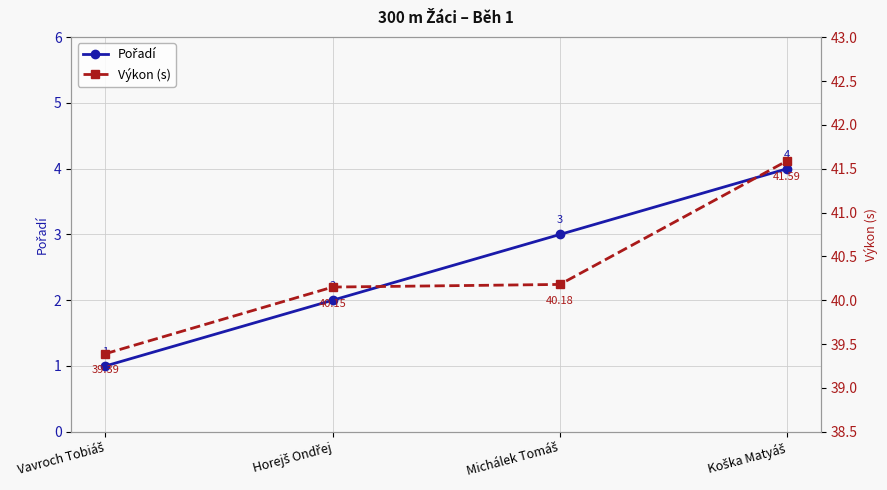

Where is Výkon (s) nearest to the value 40?

Horejš Ondřej